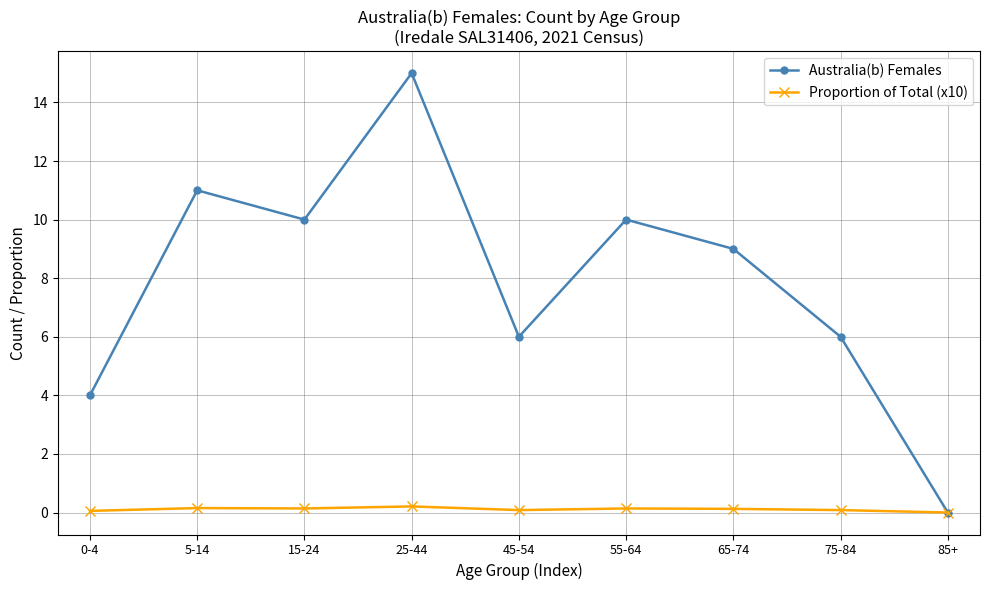

True or false: Australia(b) Females has a value of 4.5 at 65-74.

False